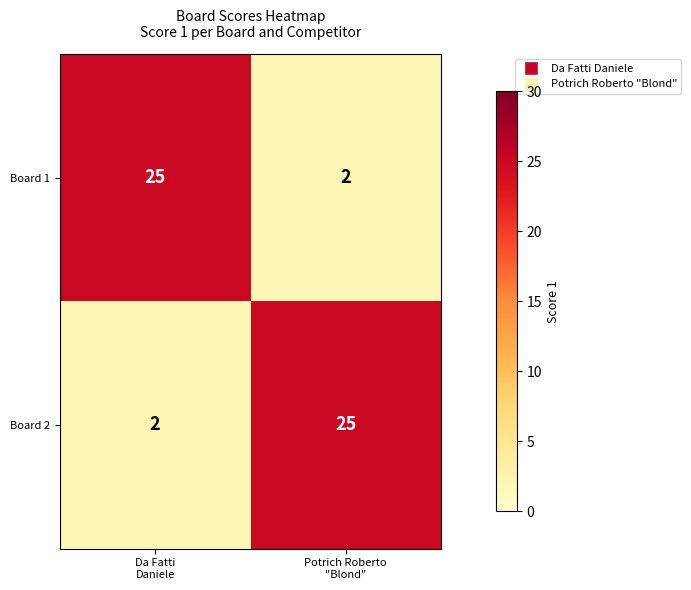

What is the difference between the maximum and minimum values in the Board 2 series?

23